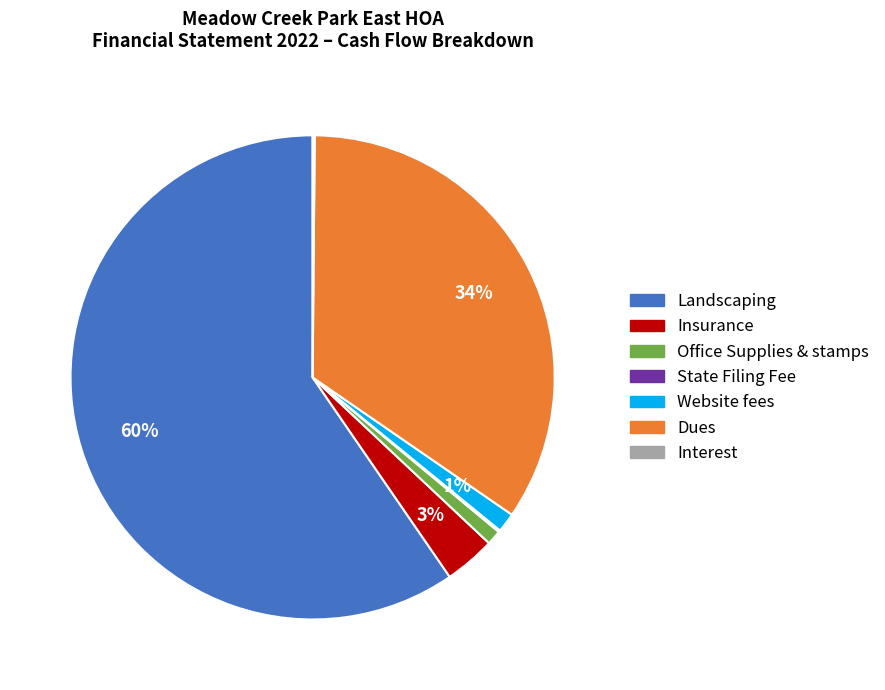

Is the sum of Office Supplies & stamps and Dues greater than half?

No